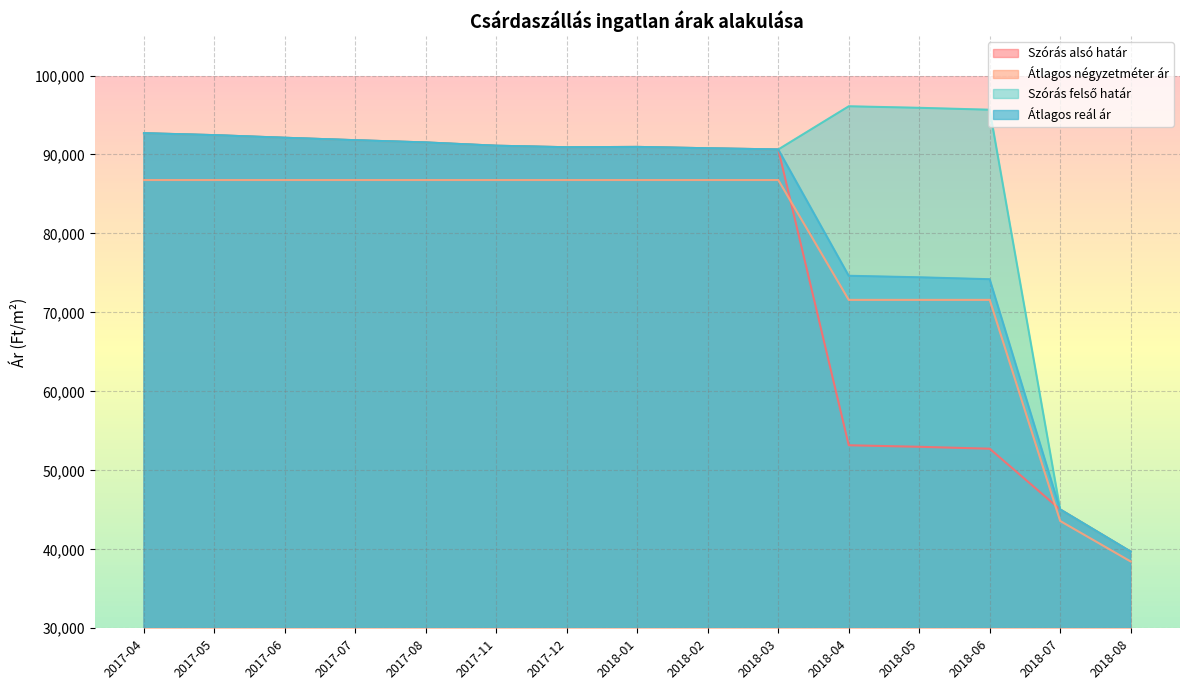

Does the chart display data point markers on the line(s)?

No